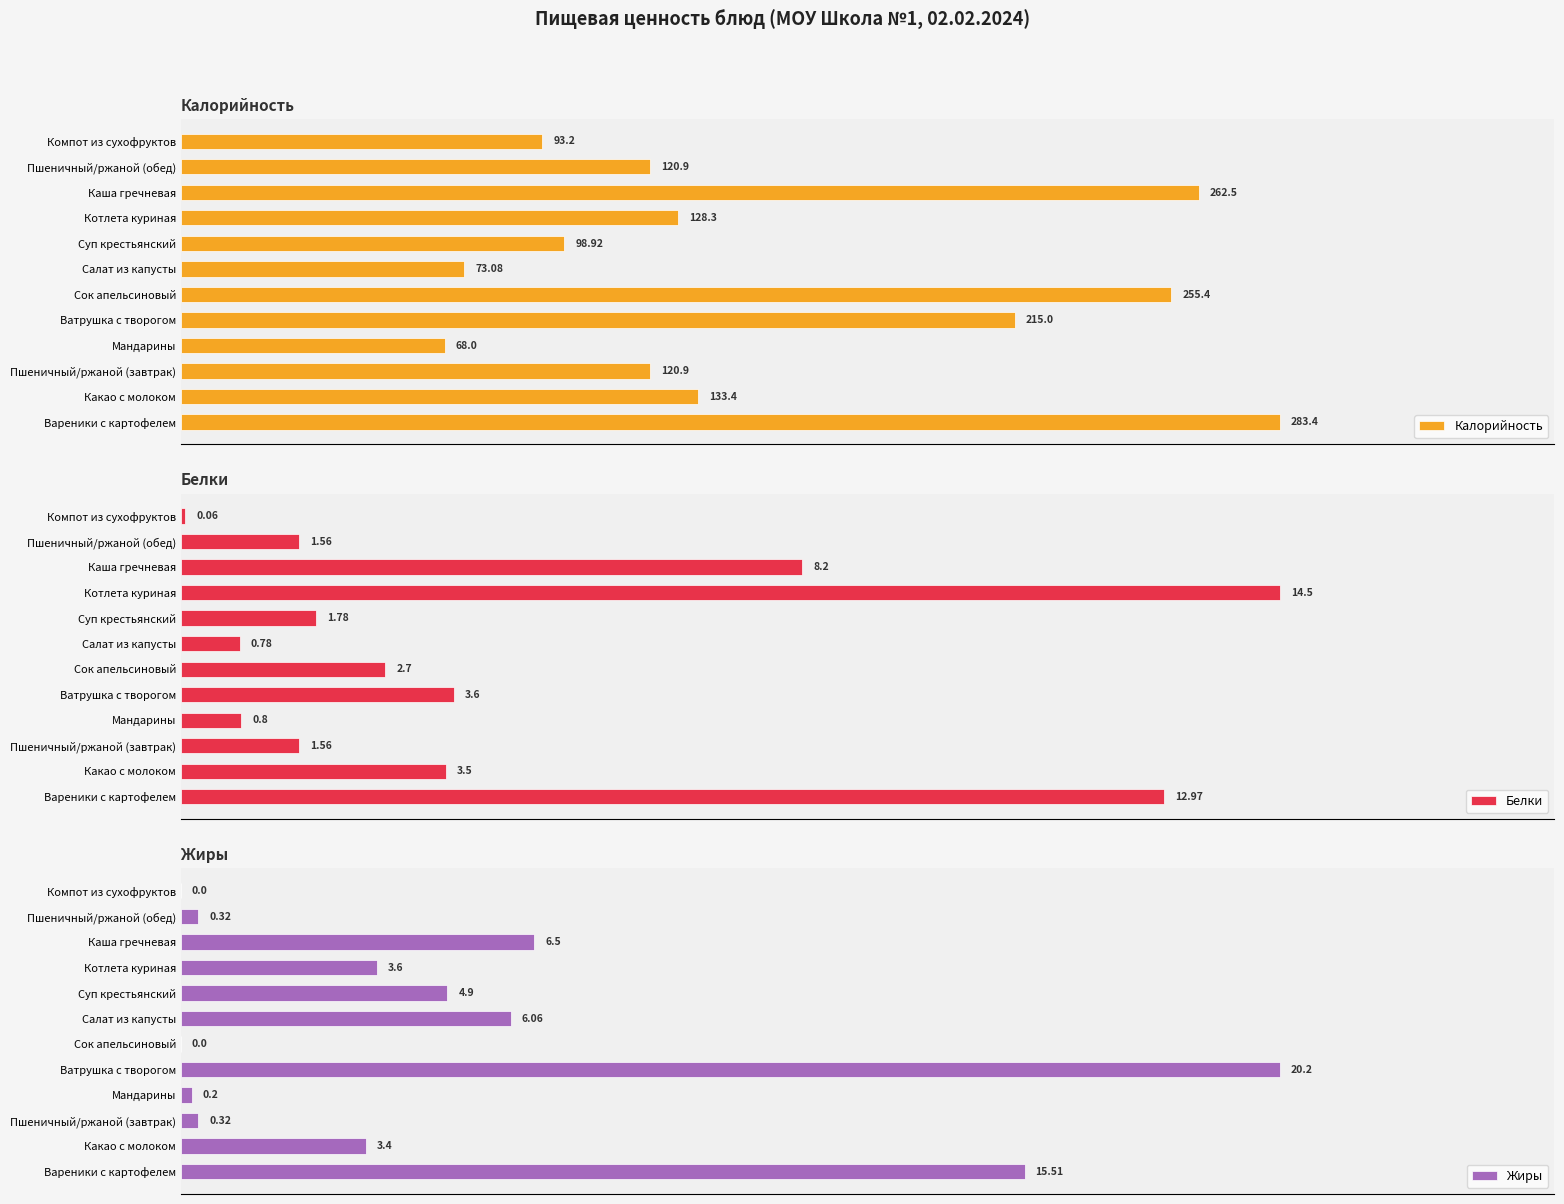

At which label does Калорийность reach its peak?

Вареники с картофелем